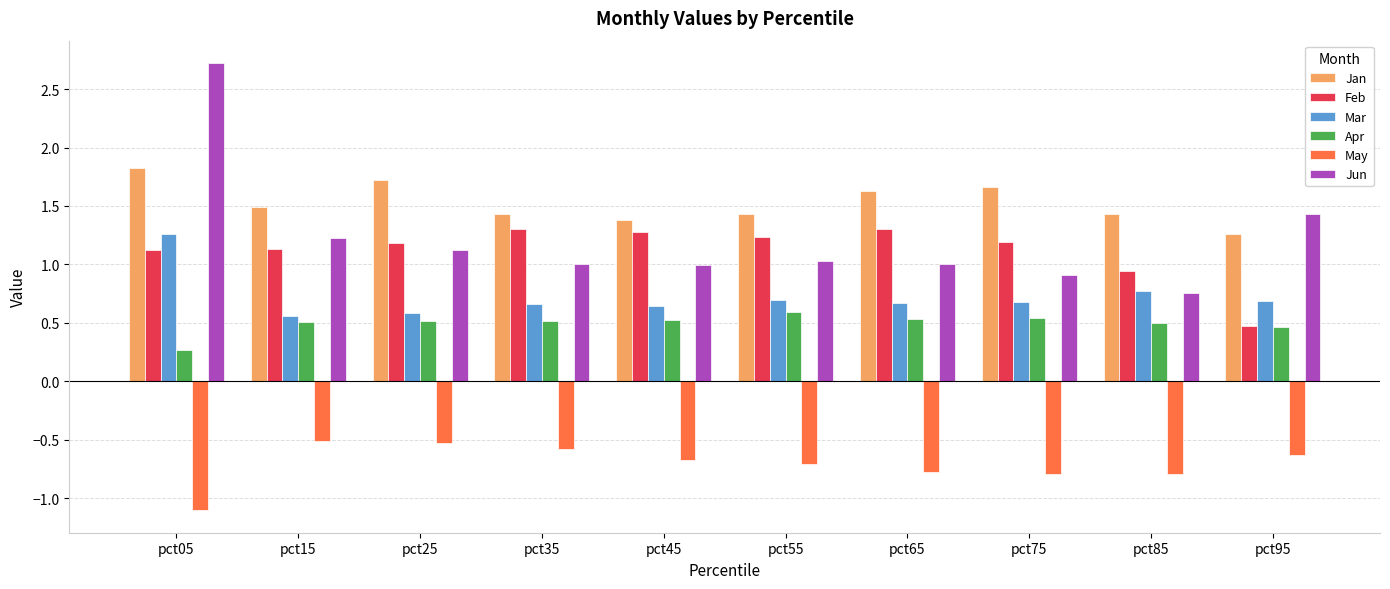

At which label does Apr reach its peak?

pct55